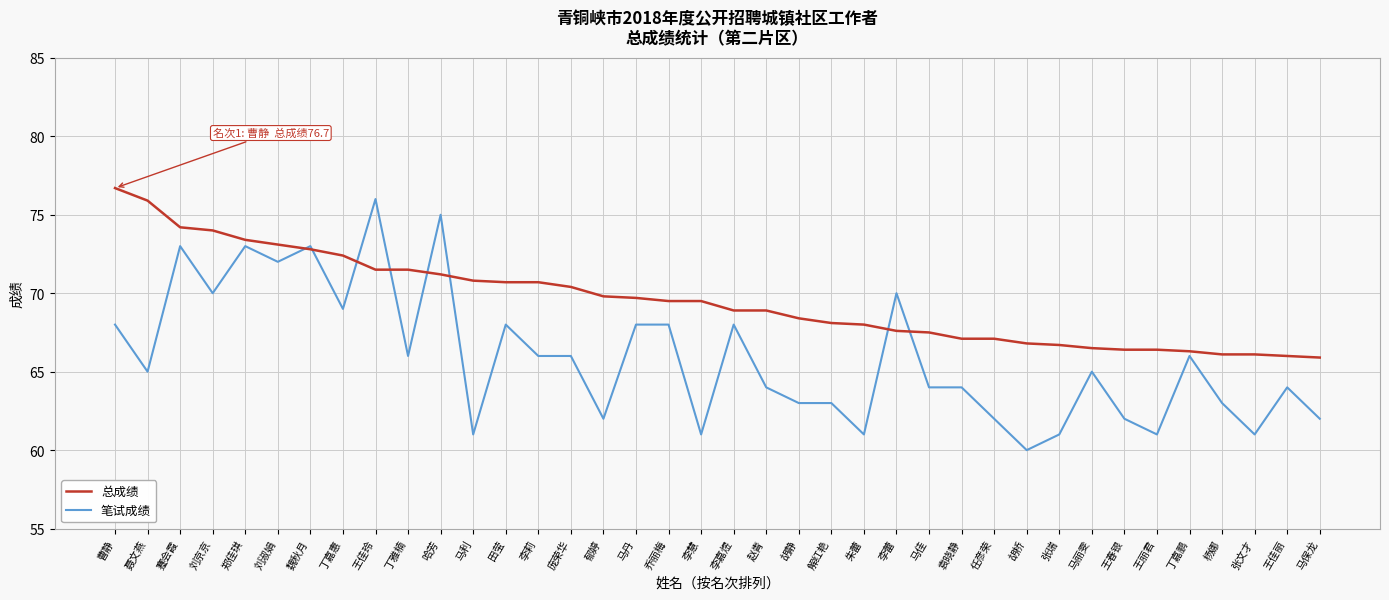

How many lines are shown in the chart?

2